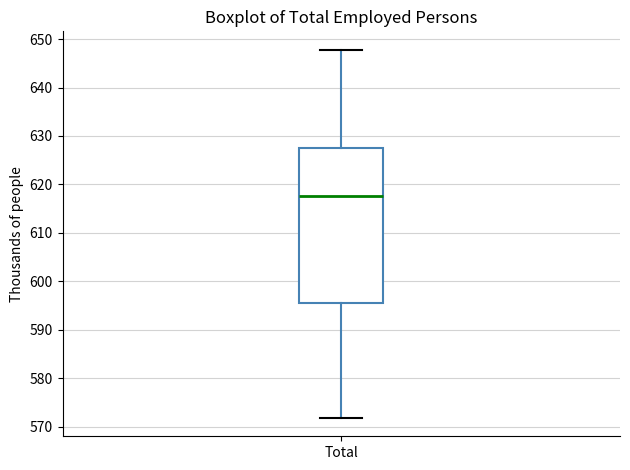

Read this box plot against the y-axis: the position of the median line, the range covered by the box, and the ends of both whiskers. The values are not printed on the chart, so give them approximately, as read against the axis.

median 618, box 596 to 627, whiskers 572 to 648